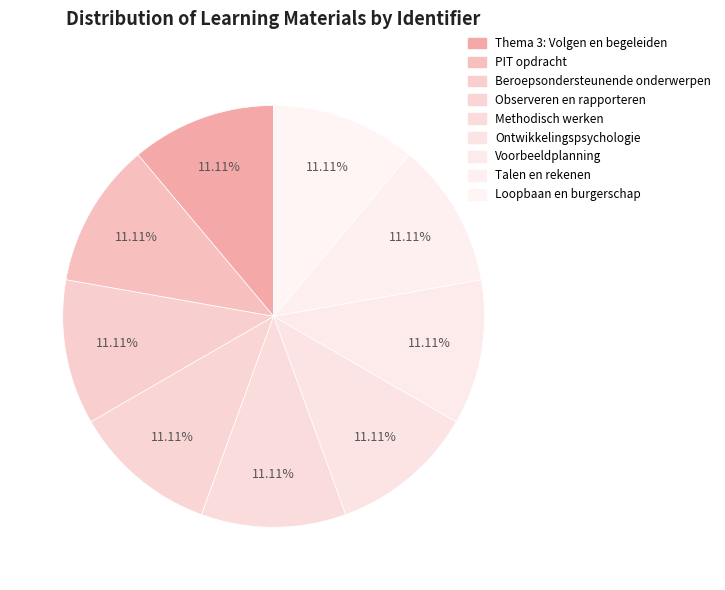

Does any single category account for the majority?

No